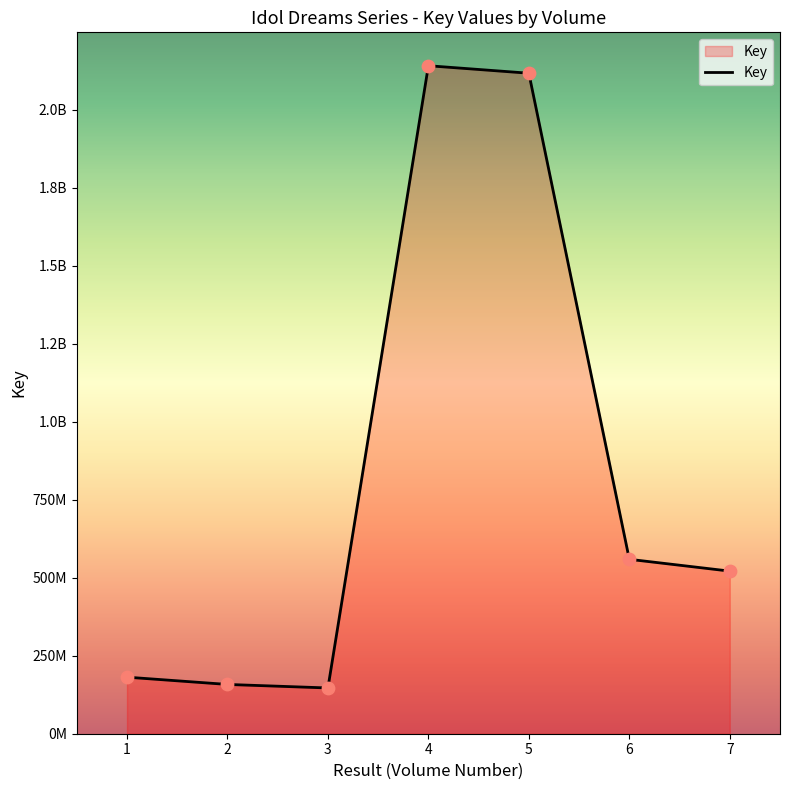

Between 6 and 3, which is larger?

6